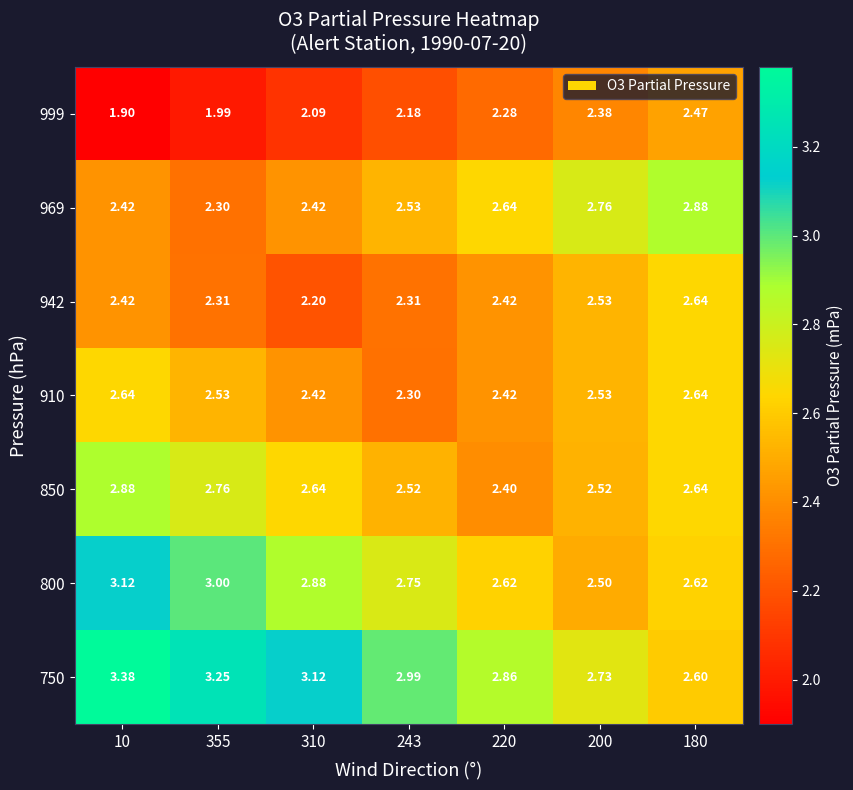

Is the value of 910 at 200 greater than the value of 969 at 10?

Yes